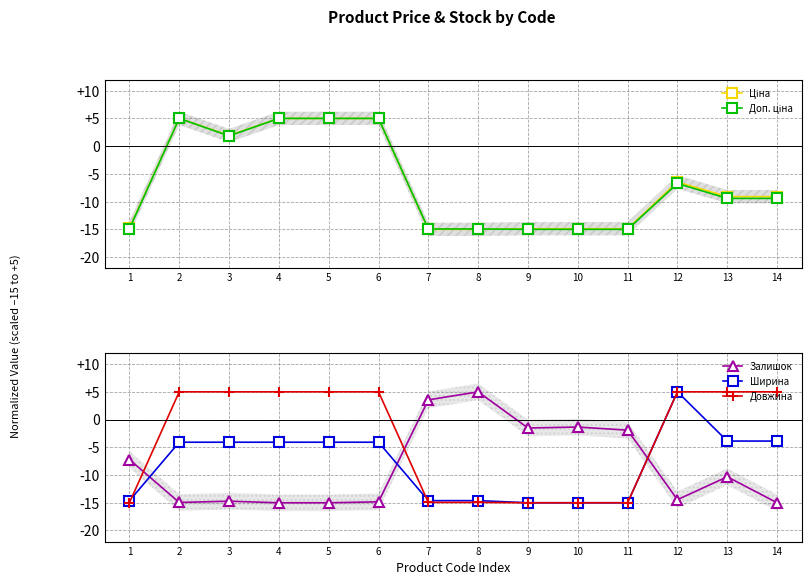

How many values in the Ширина series are below -4?

11